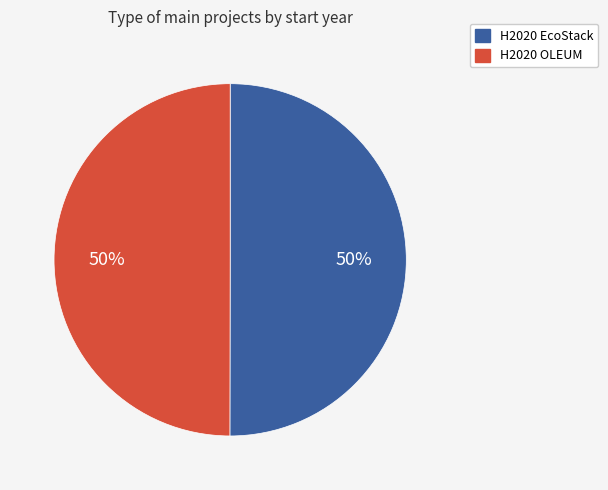

Is the sum of H2020 EcoStack and H2020 OLEUM greater than half?

Yes